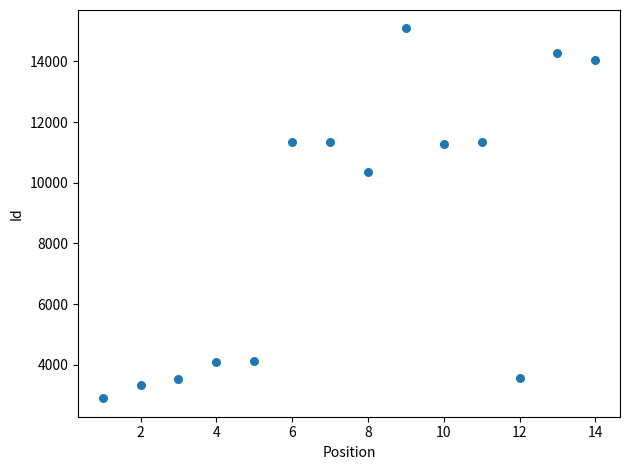

What is the range of X values (max minus min)?

13